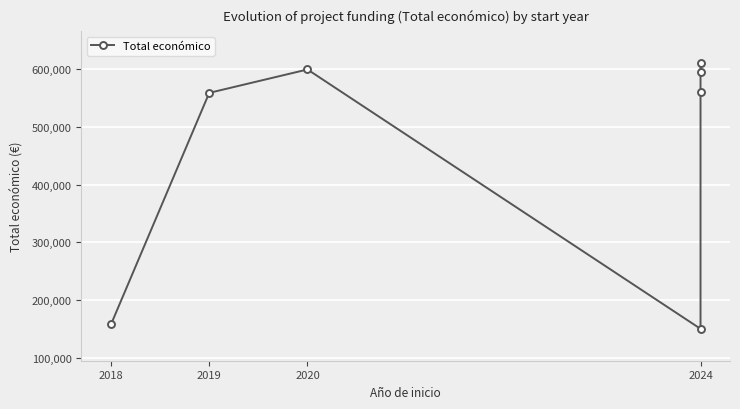

True or false: the data has more than 2 interior local peaks.

False